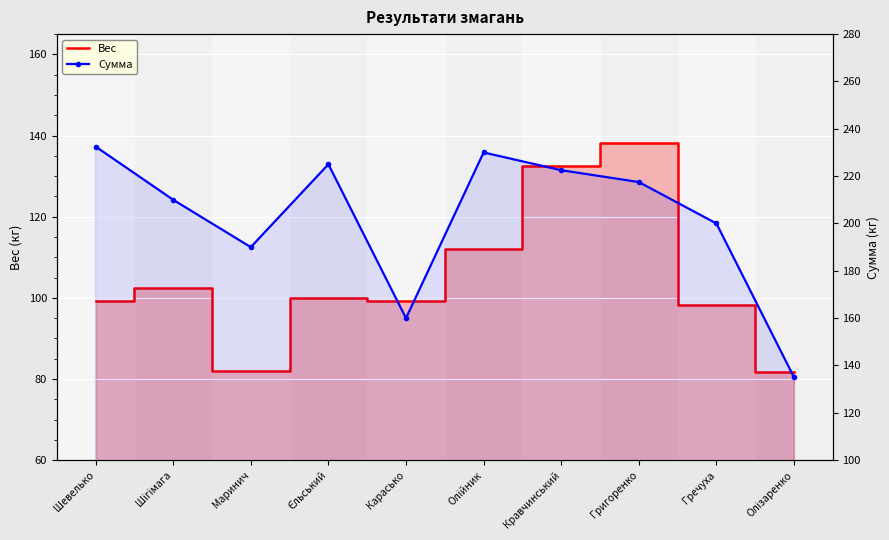

What position from the left is Шігімага?

2